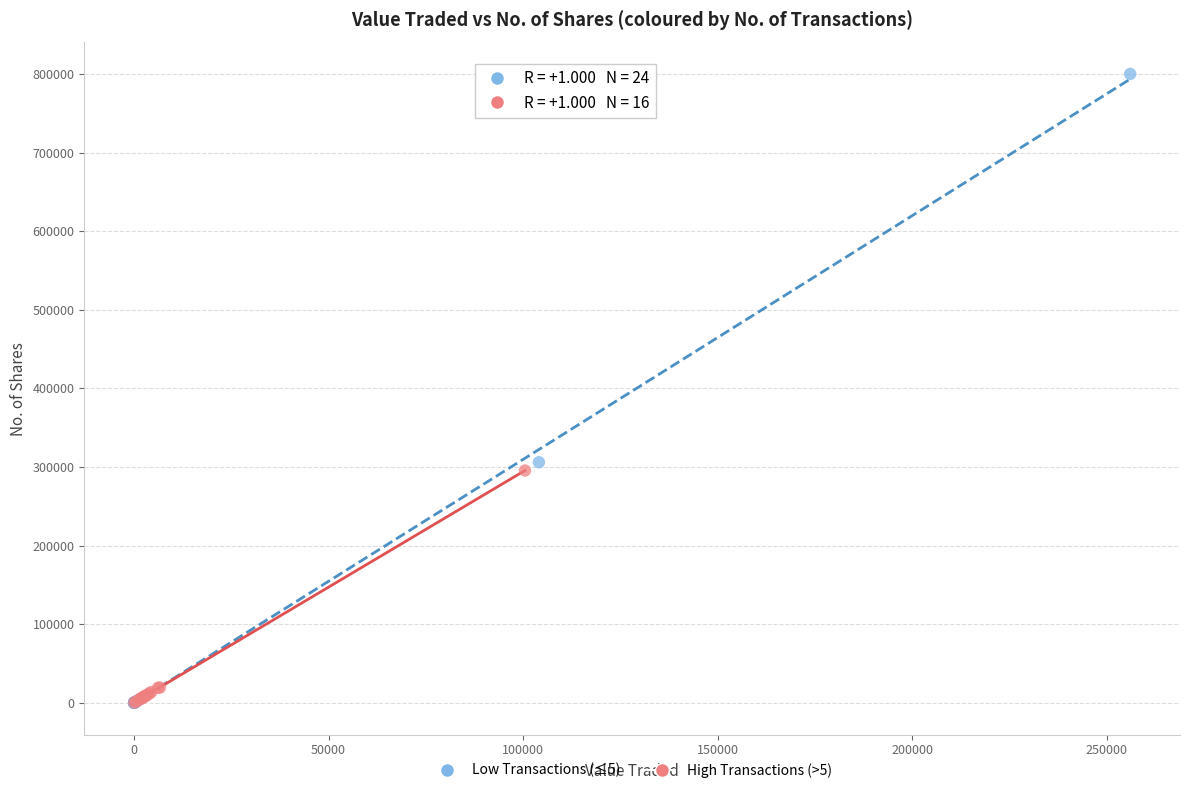

Which series contains the highest Y value?

Low Transactions (≤5)